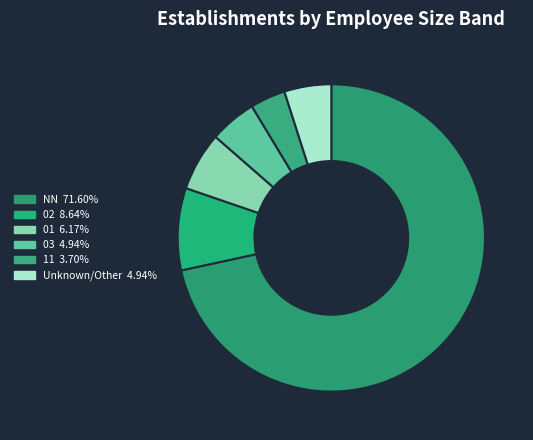

What is the majority slice?

NN